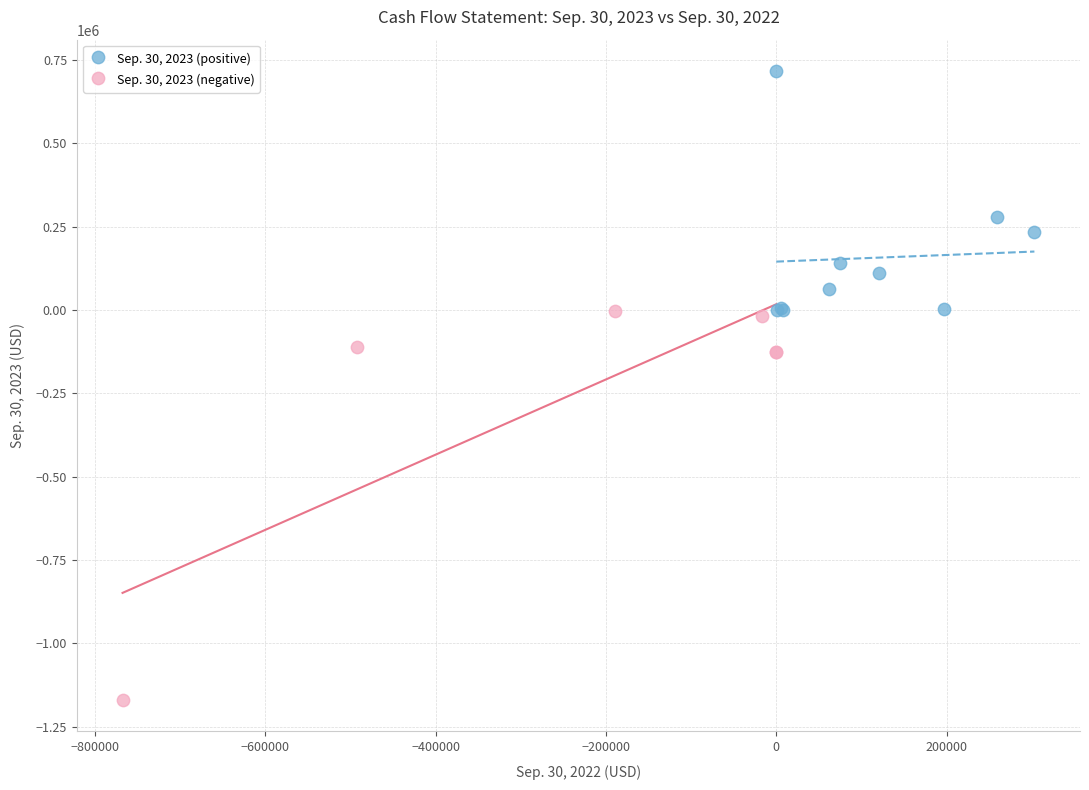

Which series reaches the maximum Y coordinate?

Sep. 30, 2023 (positive)